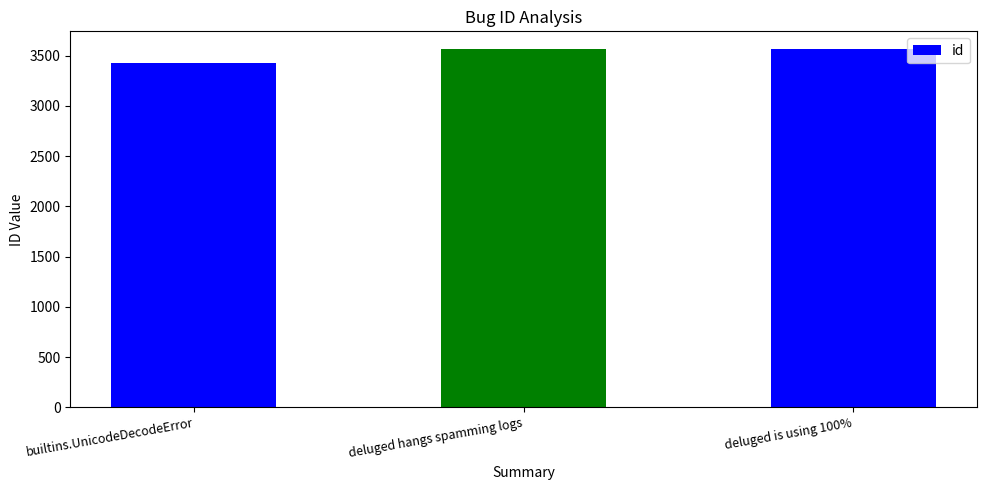

The value at deluged hangs spamming logs is 3565. True or false?

True